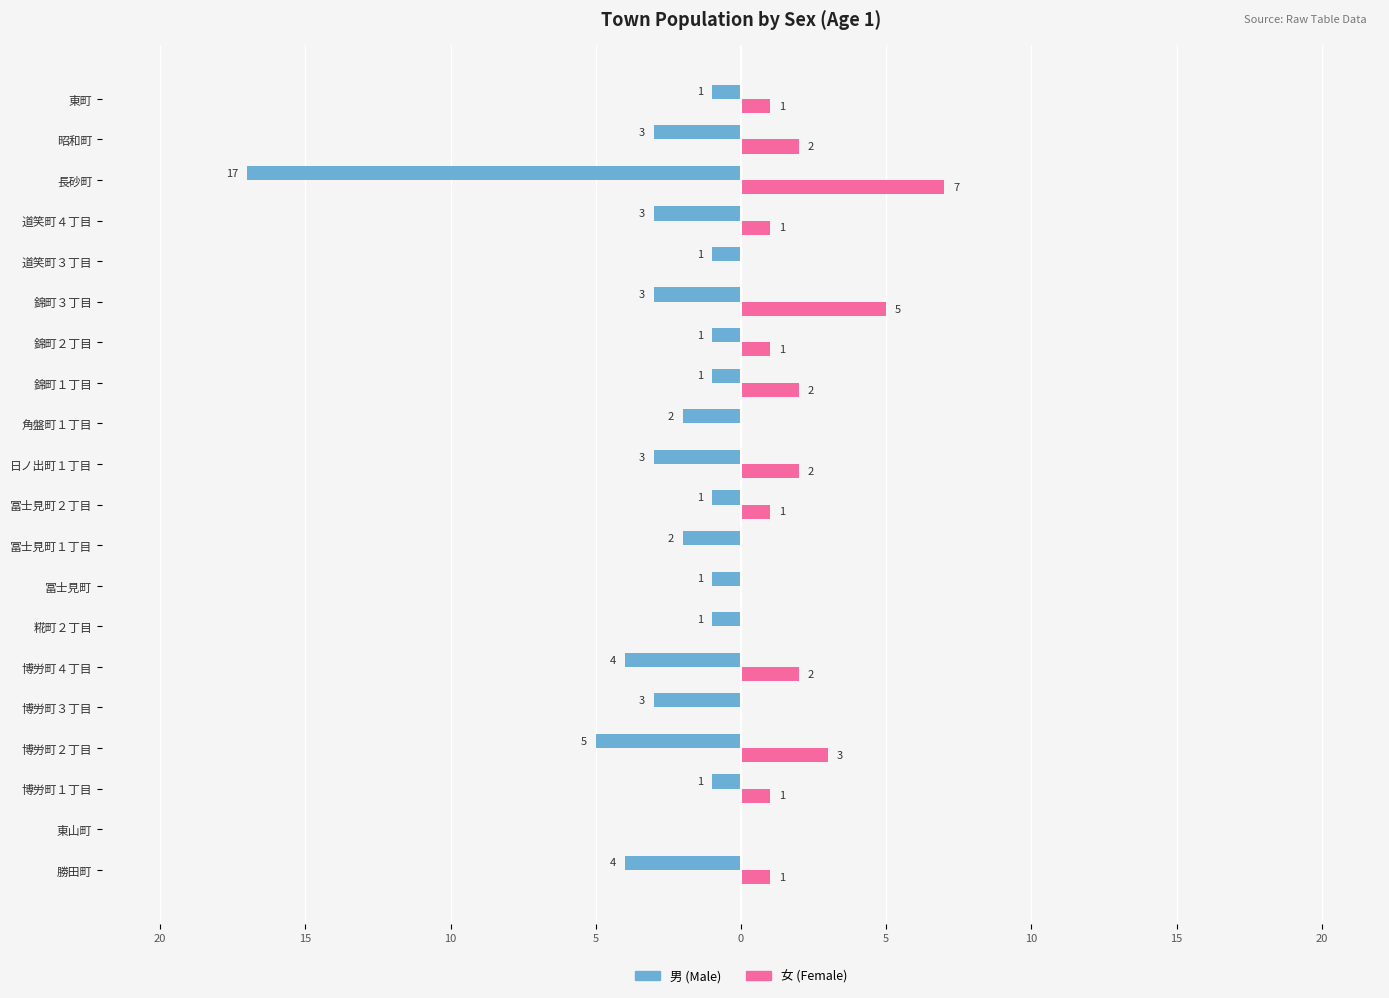

What are all the series names shown in the legend?

男 (Male), 女 (Female)